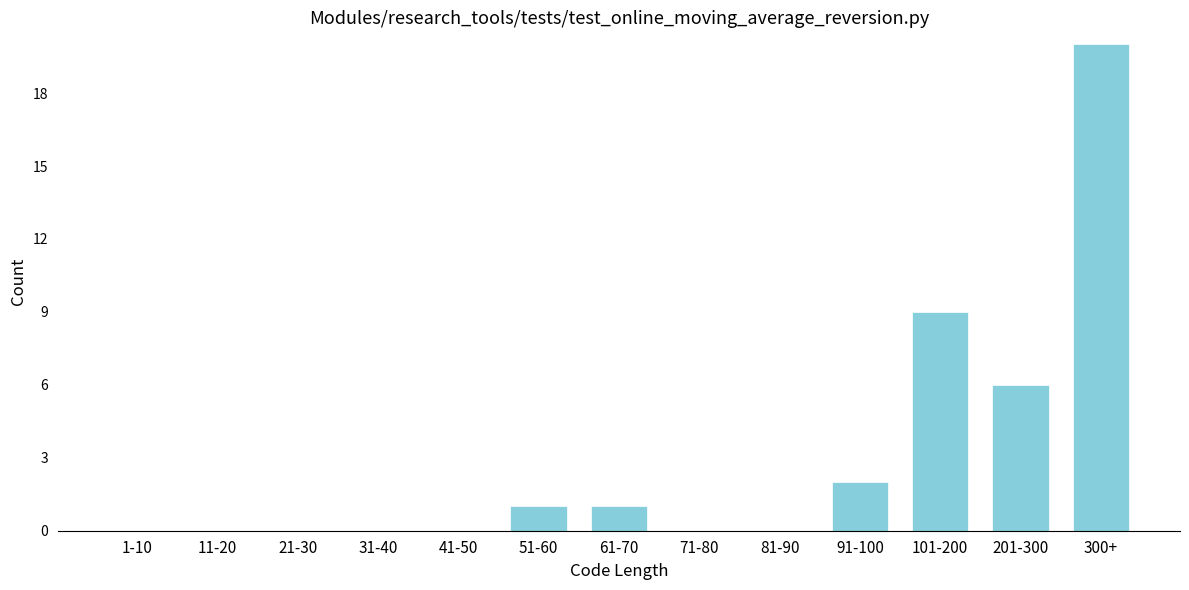

Reading right to left, what are all the values shown in this chart?

300+=20	201-300=6	101-200=9	91-100=2	81-90=0	71-80=0	61-70=1	51-60=1	41-50=0	31-40=0	21-30=0	11-20=0	1-10=0